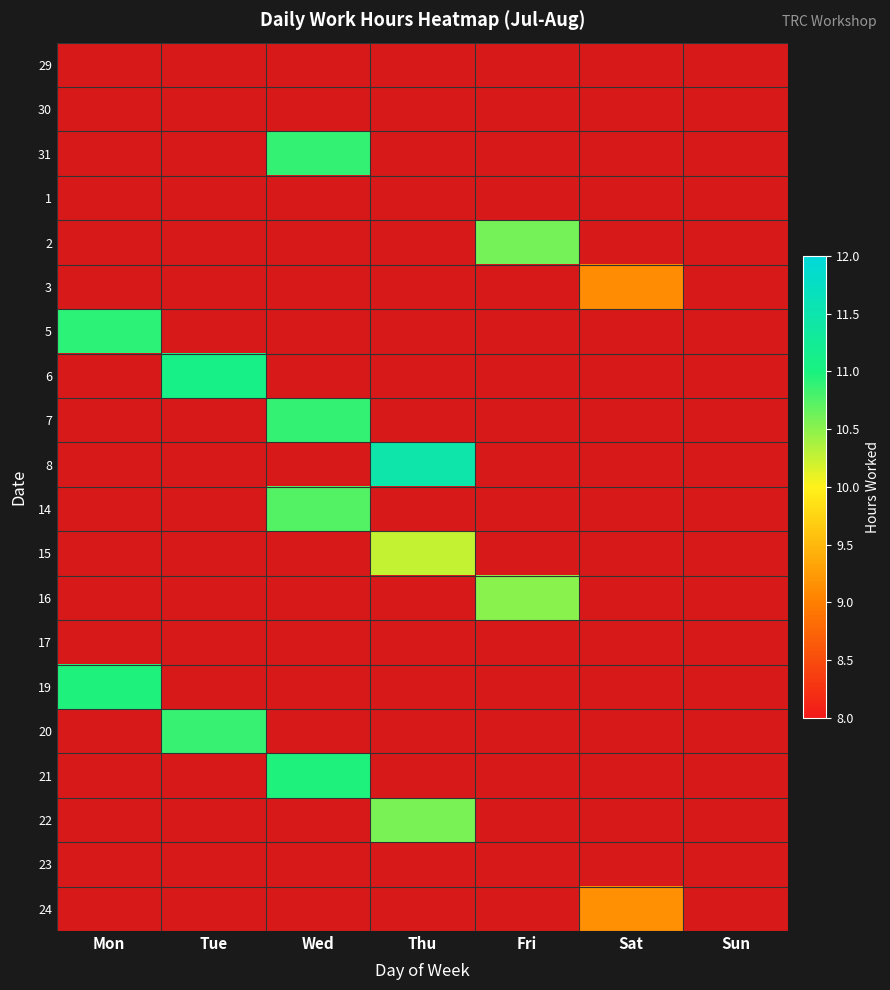

Which category has the lowest value across all series?

Mon